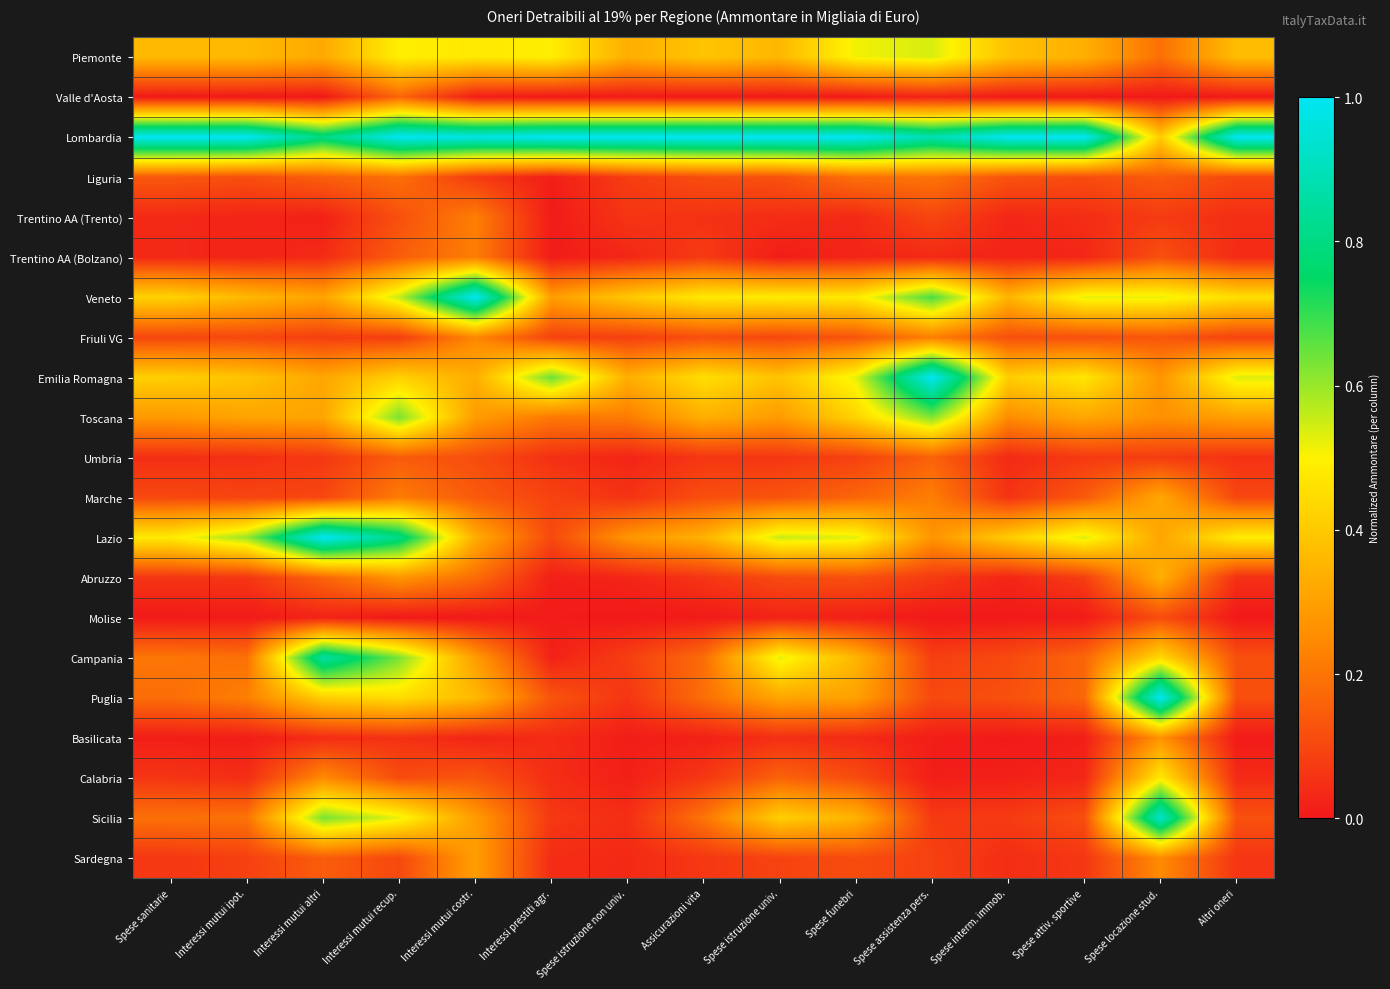

Reading left to right, what are all the values shown in this chart?

Piemonte: Spese sanitarie=0.4	Interessi mutui ipot.=0.4	Interessi mutui altri=0.3	Interessi mutui recup.=0.5	Interessi mutui costr.=0.5	Interessi prestiti agr.=0.5	Spese istruzione non univ.=0.3	Assicurazioni vita=0.4	Spese istruzione univ.=0.4	Spese funebri=0.5	Spese assistenza pers.=0.5	Spese interm. immob.=0.4	Spese attiv. sportive=0.3	Spese locazione stud.=0.2	Altri oneri=0.4
Valle d'Aosta: Spese sanitarie=0.0	Interessi mutui ipot.=0.0	Interessi mutui altri=0.0	Interessi mutui recup.=0.2	Interessi mutui costr.=0.0	Interessi prestiti agr.=0.0	Spese istruzione non univ.=0.0	Assicurazioni vita=0.0	Spese istruzione univ.=0.0	Spese funebri=0.0	Spese assistenza pers.=0.0	Spese interm. immob.=0.0	Spese attiv. sportive=0.0	Spese locazione stud.=0.0	Altri oneri=0.0
Lombardia: Spese sanitarie=1.0	Interessi mutui ipot.=1.0	Interessi mutui altri=0.8	Interessi mutui recup.=1.0	Interessi mutui costr.=1.0	Interessi prestiti agr.=1.0	Spese istruzione non univ.=1.0	Assicurazioni vita=1.0	Spese istruzione univ.=1.0	Spese funebri=1.0	Spese assistenza pers.=0.9	Spese interm. immob.=1.0	Spese attiv. sportive=1.0	Spese locazione stud.=0.4	Altri oneri=1.0
Liguria: Spese sanitarie=0.1	Interessi mutui ipot.=0.1	Interessi mutui altri=0.2	Interessi mutui recup.=0.2	Interessi mutui costr.=0.1	Interessi prestiti agr.=0.0	Spese istruzione non univ.=0.1	Assicurazioni vita=0.1	Spese istruzione univ.=0.1	Spese funebri=0.2	Spese assistenza pers.=0.2	Spese interm. immob.=0.1	Spese attiv. sportive=0.1	Spese locazione stud.=0.1	Altri oneri=0.1
Trentino AA (Trento): Spese sanitarie=0.0	Interessi mutui ipot.=0.0	Interessi mutui altri=0.0	Interessi mutui recup.=0.1	Interessi mutui costr.=0.2	Interessi prestiti agr.=0.0	Spese istruzione non univ.=0.1	Assicurazioni vita=0.1	Spese istruzione univ.=0.0	Spese funebri=0.0	Spese assistenza pers.=0.1	Spese interm. immob.=0.0	Spese attiv. sportive=0.0	Spese locazione stud.=0.1	Altri oneri=0.0
Trentino AA (Bolzano): Spese sanitarie=0.0	Interessi mutui ipot.=0.0	Interessi mutui altri=0.0	Interessi mutui recup.=0.1	Interessi mutui costr.=0.2	Interessi prestiti agr.=0.0	Spese istruzione non univ.=0.0	Assicurazioni vita=0.1	Spese istruzione univ.=0.0	Spese funebri=0.0	Spese assistenza pers.=0.0	Spese interm. immob.=0.0	Spese attiv. sportive=0.0	Spese locazione stud.=0.1	Altri oneri=0.0
Veneto: Spese sanitarie=0.4	Interessi mutui ipot.=0.4	Interessi mutui altri=0.3	Interessi mutui recup.=0.6	Interessi mutui costr.=1.0	Interessi prestiti agr.=0.3	Spese istruzione non univ.=0.4	Assicurazioni vita=0.5	Spese istruzione univ.=0.5	Spese funebri=0.5	Spese assistenza pers.=0.7	Spese interm. immob.=0.4	Spese attiv. sportive=0.5	Spese locazione stud.=0.5	Altri oneri=0.5
Friuli VG: Spese sanitarie=0.1	Interessi mutui ipot.=0.1	Interessi mutui altri=0.1	Interessi mutui recup.=0.1	Interessi mutui costr.=0.2	Interessi prestiti agr.=0.1	Spese istruzione non univ.=0.1	Assicurazioni vita=0.1	Spese istruzione univ.=0.1	Spese funebri=0.1	Spese assistenza pers.=0.2	Spese interm. immob.=0.1	Spese attiv. sportive=0.1	Spese locazione stud.=0.1	Altri oneri=0.1
Emilia Romagna: Spese sanitarie=0.4	Interessi mutui ipot.=0.4	Interessi mutui altri=0.3	Interessi mutui recup.=0.4	Interessi mutui costr.=0.3	Interessi prestiti agr.=0.6	Spese istruzione non univ.=0.3	Assicurazioni vita=0.5	Spese istruzione univ.=0.4	Spese funebri=0.5	Spese assistenza pers.=1.0	Spese interm. immob.=0.4	Spese attiv. sportive=0.5	Spese locazione stud.=0.3	Altri oneri=0.5
Toscana: Spese sanitarie=0.3	Interessi mutui ipot.=0.3	Interessi mutui altri=0.3	Interessi mutui recup.=0.6	Interessi mutui costr.=0.3	Interessi prestiti agr.=0.2	Spese istruzione non univ.=0.2	Assicurazioni vita=0.3	Spese istruzione univ.=0.3	Spese funebri=0.4	Spese assistenza pers.=0.6	Spese interm. immob.=0.3	Spese attiv. sportive=0.3	Spese locazione stud.=0.3	Altri oneri=0.3
Umbria: Spese sanitarie=0.0	Interessi mutui ipot.=0.0	Interessi mutui altri=0.1	Interessi mutui recup.=0.1	Interessi mutui costr.=0.1	Interessi prestiti agr.=0.1	Spese istruzione non univ.=0.0	Assicurazioni vita=0.1	Spese istruzione univ.=0.1	Spese funebri=0.1	Spese assistenza pers.=0.2	Spese interm. immob.=0.0	Spese attiv. sportive=0.1	Spese locazione stud.=0.1	Altri oneri=0.1
Marche: Spese sanitarie=0.1	Interessi mutui ipot.=0.1	Interessi mutui altri=0.1	Interessi mutui recup.=0.2	Interessi mutui costr.=0.1	Interessi prestiti agr.=0.1	Spese istruzione non univ.=0.1	Assicurazioni vita=0.1	Spese istruzione univ.=0.1	Spese funebri=0.2	Spese assistenza pers.=0.2	Spese interm. immob.=0.1	Spese attiv. sportive=0.1	Spese locazione stud.=0.3	Altri oneri=0.1
Lazio: Spese sanitarie=0.5	Interessi mutui ipot.=0.6	Interessi mutui altri=1.0	Interessi mutui recup.=0.8	Interessi mutui costr.=0.3	Interessi prestiti agr.=0.1	Spese istruzione non univ.=0.3	Assicurazioni vita=0.3	Spese istruzione univ.=0.6	Spese funebri=0.5	Spese assistenza pers.=0.3	Spese interm. immob.=0.4	Spese attiv. sportive=0.5	Spese locazione stud.=0.3	Altri oneri=0.5
Abruzzo: Spese sanitarie=0.1	Interessi mutui ipot.=0.1	Interessi mutui altri=0.2	Interessi mutui recup.=0.3	Interessi mutui costr.=0.2	Interessi prestiti agr.=0.0	Spese istruzione non univ.=0.0	Assicurazioni vita=0.1	Spese istruzione univ.=0.1	Spese funebri=0.1	Spese assistenza pers.=0.1	Spese interm. immob.=0.0	Spese attiv. sportive=0.1	Spese locazione stud.=0.3	Altri oneri=0.0
Molise: Spese sanitarie=0.0	Interessi mutui ipot.=0.0	Interessi mutui altri=0.0	Interessi mutui recup.=0.0	Interessi mutui costr.=0.0	Interessi prestiti agr.=0.0	Spese istruzione non univ.=0.0	Assicurazioni vita=0.0	Spese istruzione univ.=0.0	Spese funebri=0.0	Spese assistenza pers.=0.0	Spese interm. immob.=0.0	Spese attiv. sportive=0.0	Spese locazione stud.=0.1	Altri oneri=0.0
Campania: Spese sanitarie=0.2	Interessi mutui ipot.=0.2	Interessi mutui altri=0.9	Interessi mutui recup.=0.6	Interessi mutui costr.=0.3	Interessi prestiti agr.=0.0	Spese istruzione non univ.=0.1	Assicurazioni vita=0.2	Spese istruzione univ.=0.5	Spese funebri=0.4	Spese assistenza pers.=0.1	Spese interm. immob.=0.1	Spese attiv. sportive=0.2	Spese locazione stud.=0.4	Altri oneri=0.1
Puglia: Spese sanitarie=0.2	Interessi mutui ipot.=0.2	Interessi mutui altri=0.4	Interessi mutui recup.=0.5	Interessi mutui costr.=0.4	Interessi prestiti agr.=0.1	Spese istruzione non univ.=0.1	Assicurazioni vita=0.2	Spese istruzione univ.=0.3	Spese funebri=0.3	Spese assistenza pers.=0.1	Spese interm. immob.=0.1	Spese attiv. sportive=0.2	Spese locazione stud.=1.0	Altri oneri=0.1
Basilicata: Spese sanitarie=0.0	Interessi mutui ipot.=0.0	Interessi mutui altri=0.0	Interessi mutui recup.=0.1	Interessi mutui costr.=0.0	Interessi prestiti agr.=0.0	Spese istruzione non univ.=0.0	Assicurazioni vita=0.0	Spese istruzione univ.=0.0	Spese funebri=0.0	Spese assistenza pers.=0.0	Spese interm. immob.=0.0	Spese attiv. sportive=0.0	Spese locazione stud.=0.3	Altri oneri=0.0
Calabria: Spese sanitarie=0.1	Interessi mutui ipot.=0.0	Interessi mutui altri=0.2	Interessi mutui recup.=0.1	Interessi mutui costr.=0.1	Interessi prestiti agr.=0.0	Spese istruzione non univ.=0.0	Assicurazioni vita=0.1	Spese istruzione univ.=0.2	Spese funebri=0.1	Spese assistenza pers.=0.0	Spese interm. immob.=0.0	Spese attiv. sportive=0.0	Spese locazione stud.=0.5	Altri oneri=0.0
Sicilia: Spese sanitarie=0.2	Interessi mutui ipot.=0.2	Interessi mutui altri=0.6	Interessi mutui recup.=0.5	Interessi mutui costr.=0.3	Interessi prestiti agr.=0.1	Spese istruzione non univ.=0.0	Assicurazioni vita=0.2	Spese istruzione univ.=0.4	Spese funebri=0.3	Spese assistenza pers.=0.1	Spese interm. immob.=0.1	Spese attiv. sportive=0.1	Spese locazione stud.=0.9	Altri oneri=0.1
Sardegna: Spese sanitarie=0.1	Interessi mutui ipot.=0.1	Interessi mutui altri=0.1	Interessi mutui recup.=0.1	Interessi mutui costr.=0.3	Interessi prestiti agr.=0.0	Spese istruzione non univ.=0.0	Assicurazioni vita=0.1	Spese istruzione univ.=0.1	Spese funebri=0.1	Spese assistenza pers.=0.1	Spese interm. immob.=0.0	Spese attiv. sportive=0.1	Spese locazione stud.=0.2	Altri oneri=0.1